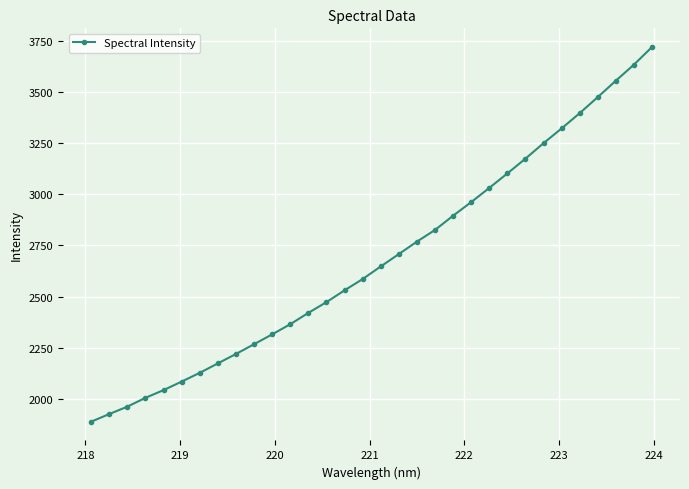

How many distinct data groups are displayed?

1